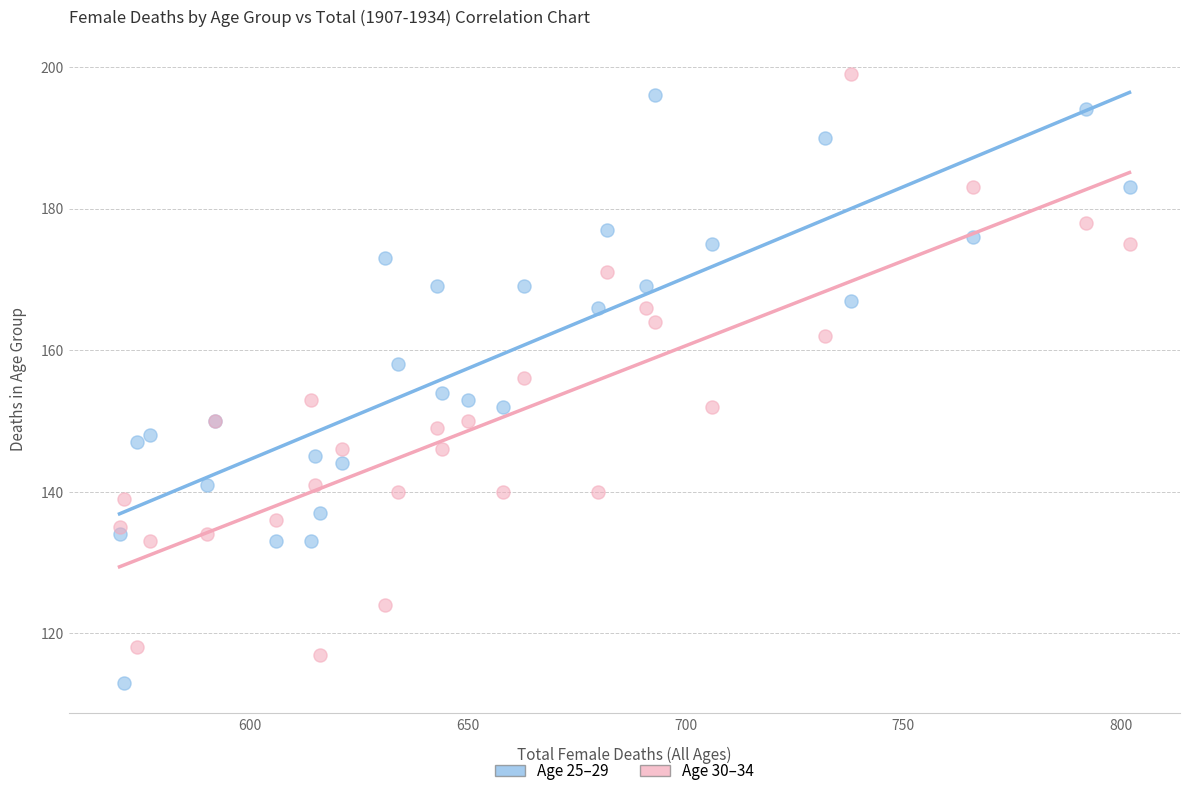

Which series contains the lowest Y value?

Age 25–29